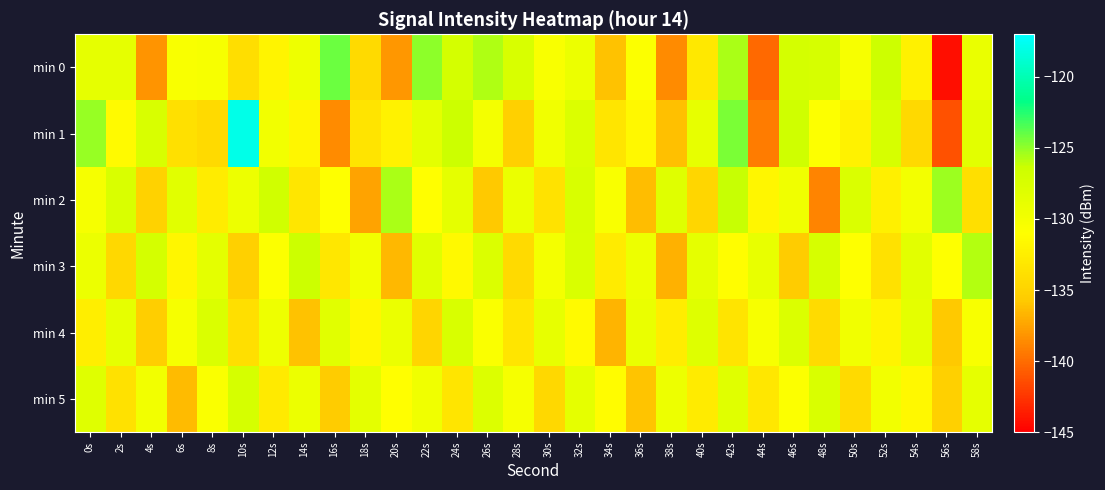

Reading right to left, list all the values displayed in this chart.

min 0: 58s=-129.1	56s=-144.3	54s=-132.3	52s=-126.4	50s=-130.3	48s=-127.3	46s=-127.2	44s=-140.1	42s=-125.6	40s=-133.0	38s=-138.6	36s=-130.8	34s=-136.1	32s=-129.3	30s=-130.5	28s=-127.4	26s=-125.7	24s=-127.1	22s=-124.9	20s=-138.1	18s=-134.3	16s=-124.2	14s=-129.6	12s=-131.9	10s=-134.1	8s=-130.3	6s=-130.5	4s=-138.1	2s=-128.8	0s=-128.8
min 1: 58s=-128.4	56s=-141.2	54s=-134.5	52s=-127.3	50s=-132.1	48s=-130.8	46s=-126.7	44s=-139.3	42s=-124.5	40s=-128.9	38s=-136.2	36s=-131.6	34s=-133.4	32s=-127.8	30s=-129.7	28s=-135.2	26s=-130.1	24s=-126.3	22s=-128.5	20s=-132.1	18s=-133.5	16s=-138.6	14s=-131.9	12s=-129.8	10s=-118.0	8s=-134.3	6s=-133.8	4s=-127.5	2s=-131.4	0s=-125.2
min 2: 58s=-133.9	56s=-125.3	54s=-130.0	52s=-132.4	50s=-127.7	48s=-138.9	46s=-129.6	44s=-131.8	42s=-126.2	40s=-134.7	38s=-128.1	36s=-136.3	34s=-130.5	32s=-127.4	30s=-133.6	28s=-129.2	26s=-135.8	24s=-128.7	22s=-131.1	20s=-125.6	18s=-137.5	16s=-130.9	14s=-133.2	12s=-126.8	10s=-129.4	8s=-132.7	6s=-128.3	4s=-135.1	2s=-127.6	0s=-130.2
min 3: 58s=-125.8	56s=-131.0	54s=-128.4	52s=-133.7	50s=-130.9	48s=-127.3	46s=-135.6	44s=-129.0	42s=-131.2	40s=-128.7	38s=-136.9	36s=-129.4	34s=-132.8	32s=-127.6	30s=-130.1	28s=-134.3	26s=-127.8	24s=-131.5	22s=-128.2	20s=-136.5	18s=-129.8	16s=-133.1	14s=-126.4	12s=-130.7	10s=-135.2	8s=-128.5	6s=-131.8	4s=-127.1	2s=-134.6	0s=-129.3
min 4: 58s=-130.4	56s=-135.8	54s=-128.5	52s=-131.9	50s=-129.7	48s=-134.2	46s=-127.8	44s=-130.3	42s=-133.5	40s=-128.0	38s=-132.6	36s=-129.1	34s=-136.7	32s=-131.4	30s=-128.9	28s=-133.3	26s=-130.6	24s=-127.5	22s=-134.8	20s=-129.2	18s=-131.7	16s=-128.3	14s=-136.1	12s=-129.5	10s=-133.9	8s=-127.7	6s=-130.2	4s=-135.4	2s=-128.8	0s=-132.5
min 5: 58s=-128.8	56s=-135.2	54s=-131.6	52s=-129.9	50s=-134.3	48s=-127.6	46s=-130.7	44s=-133.1	42s=-128.2	40s=-132.8	38s=-129.4	36s=-136.0	34s=-131.3	32s=-128.7	30s=-134.6	28s=-130.2	26s=-127.9	24s=-133.4	22s=-129.6	20s=-131.1	18s=-128.5	16s=-135.7	14s=-129.3	12s=-132.9	10s=-127.2	8s=-130.6	6s=-136.4	4s=-129.8	2s=-133.7	0s=-128.1